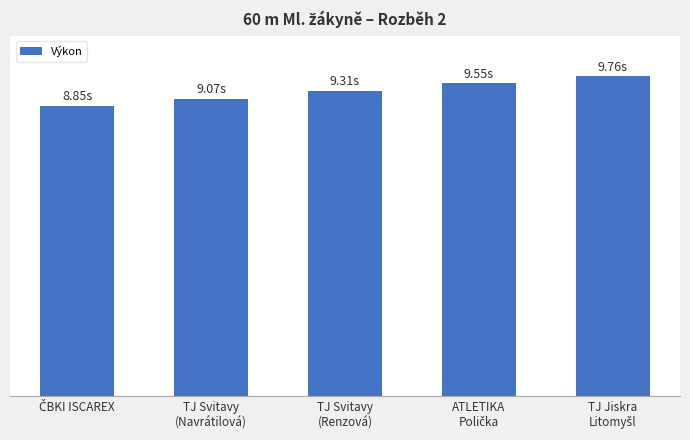

Does the chart contain any negative values?

No